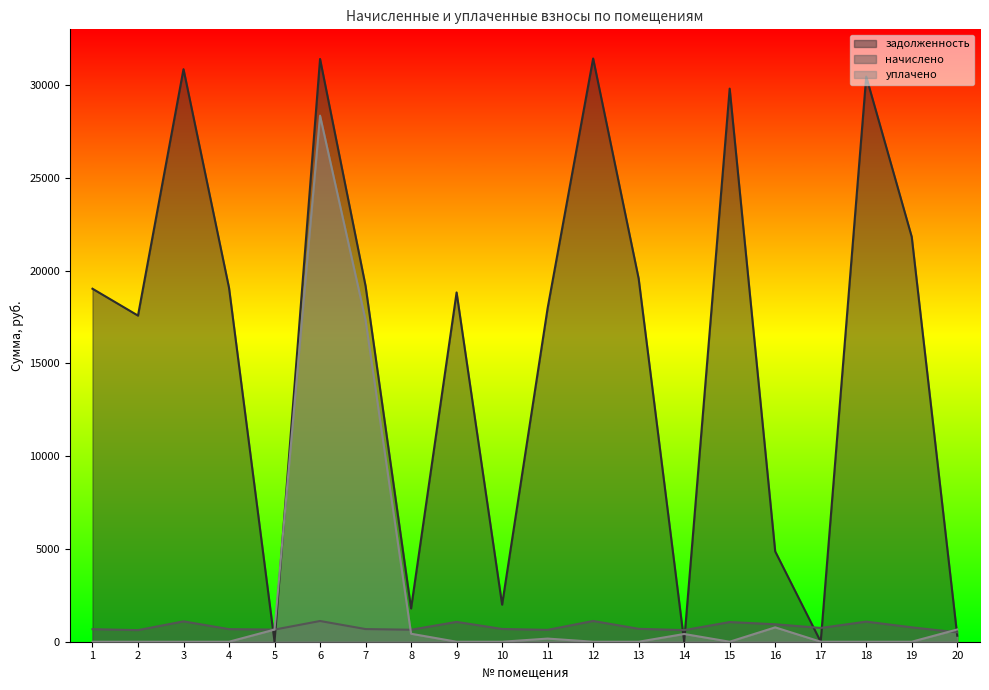

How many interior local valleys does the начислено series have?

6